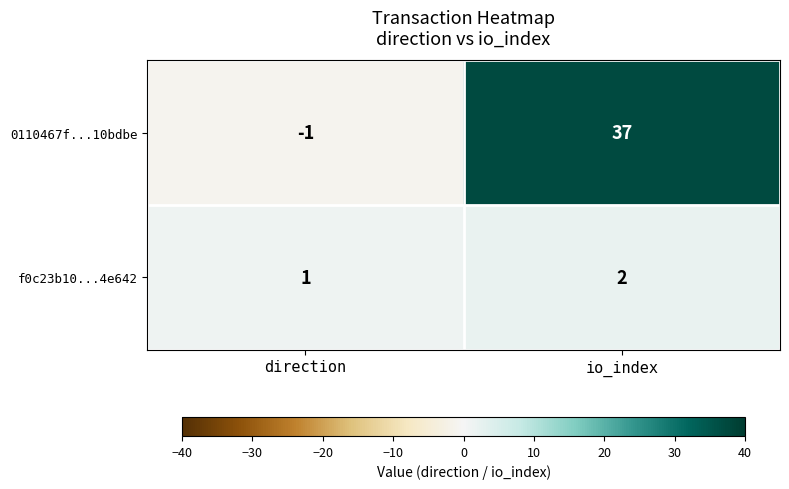

Which label corresponds to the smallest value in the chart?

direction